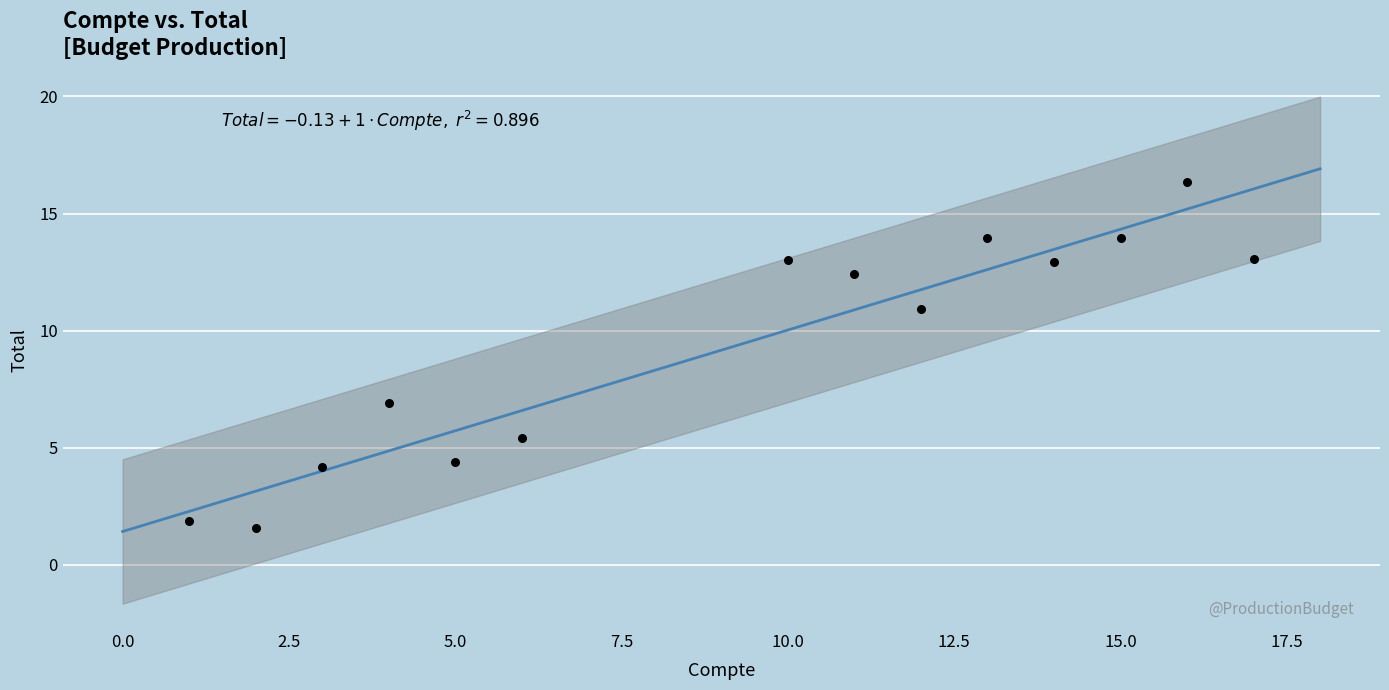

What is the range of X values (max minus min)?

16.0